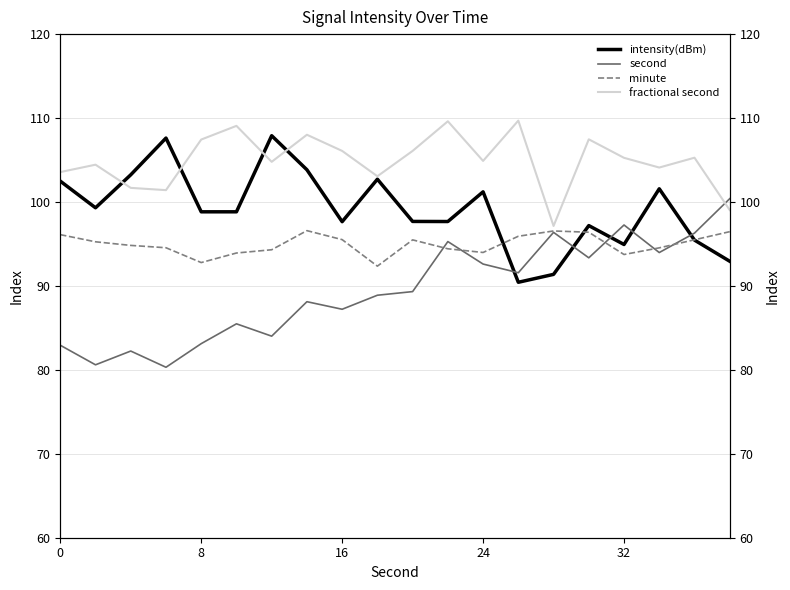

What are all the series names shown in the legend?

intensity(dBm), second, minute, fractional second